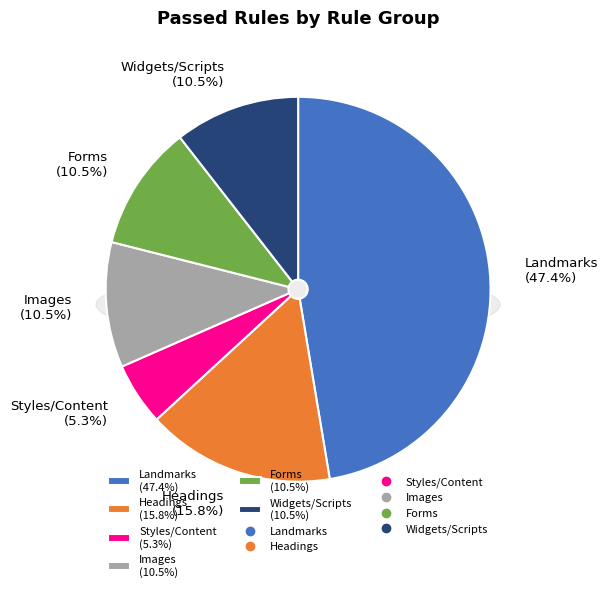

What percentage do Images and Audio/Video together represent?

10.5%